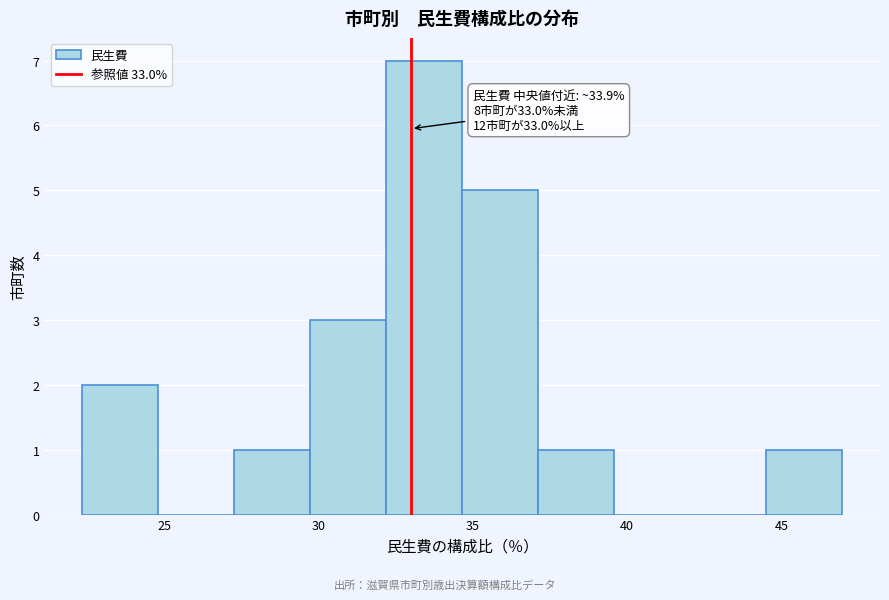

Which range on the x-axis has the tallest bar?

32.0 to 34.5